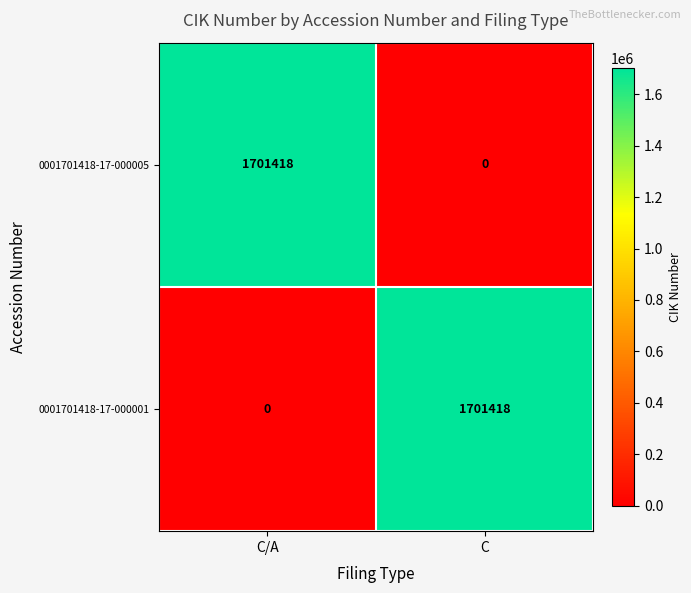

At which label does 0001701418-17-000001 reach its minimum?

C/A